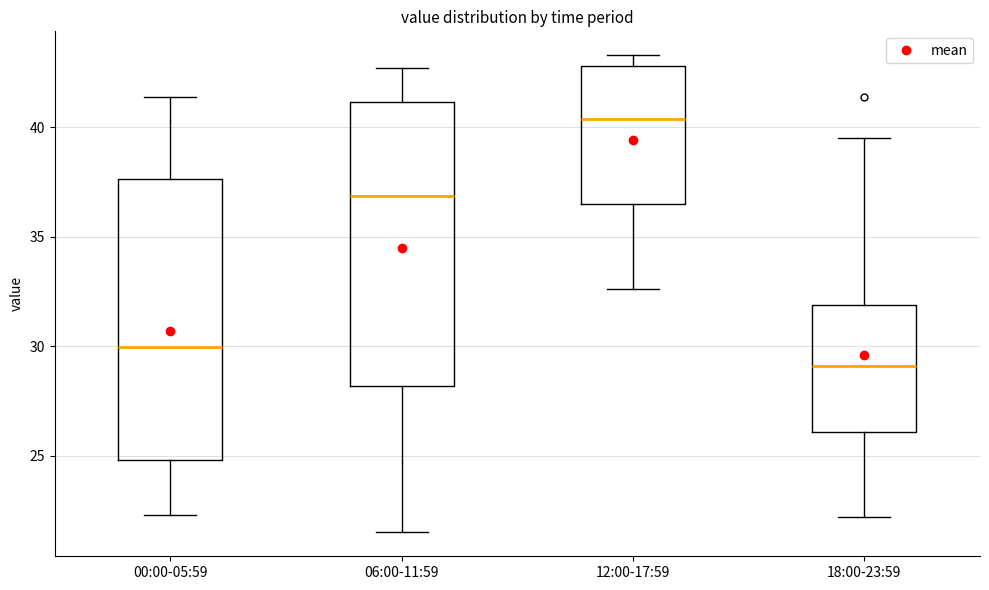

Reading left to right, transcribe this box plot: for each box, give where its median line is, the range the box spans, and where its two whiskers end, as read against the y-axis. The values are not printed on the chart, so give them approximately, as read against the axis.

00:00-05:59: median 30.0, box 25.0 to 37.5, whiskers 22.5 to 41.5
06:00-11:59: median 37.0, box 28.0 to 41.0, whiskers 21.5 to 42.5
12:00-17:59: median 40.5, box 36.5 to 43.0, whiskers 32.5 to 43.5
18:00-23:59: median 29.0, box 26.0 to 32.0, whiskers 22.0 to 39.5